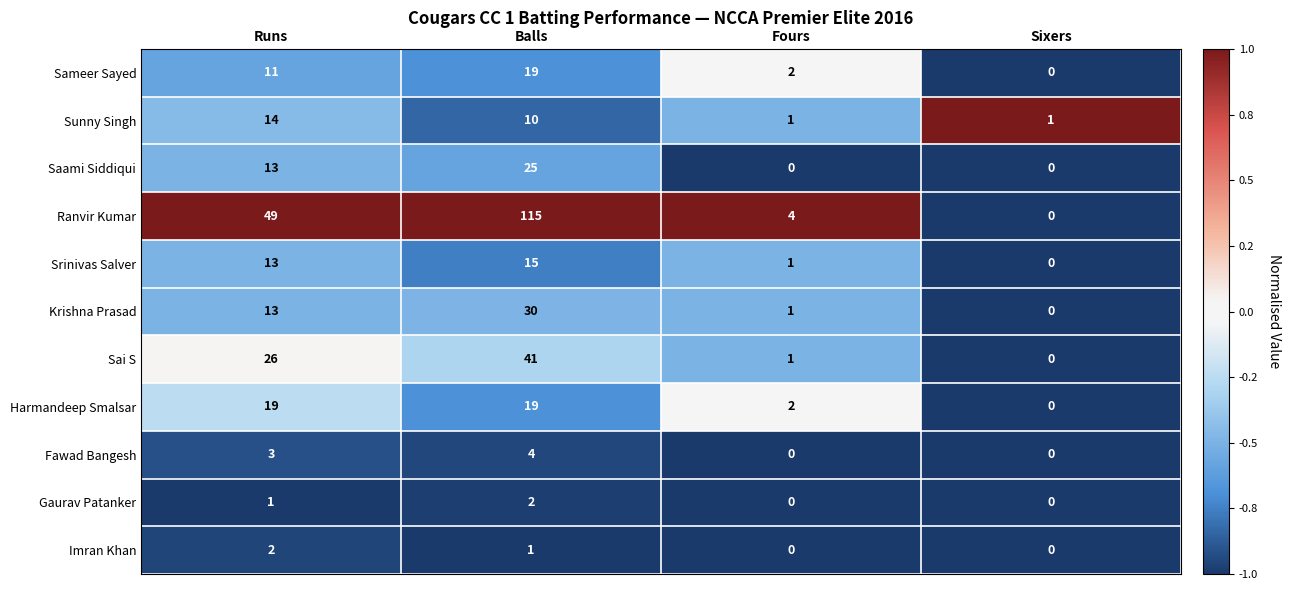

Where is Saami Siddiqui nearest to the value 12?

Runs